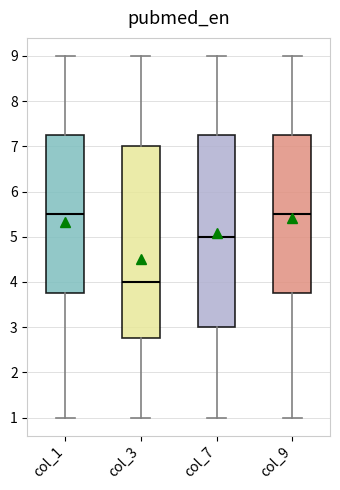

Which box's median line is the lowest?

col_3